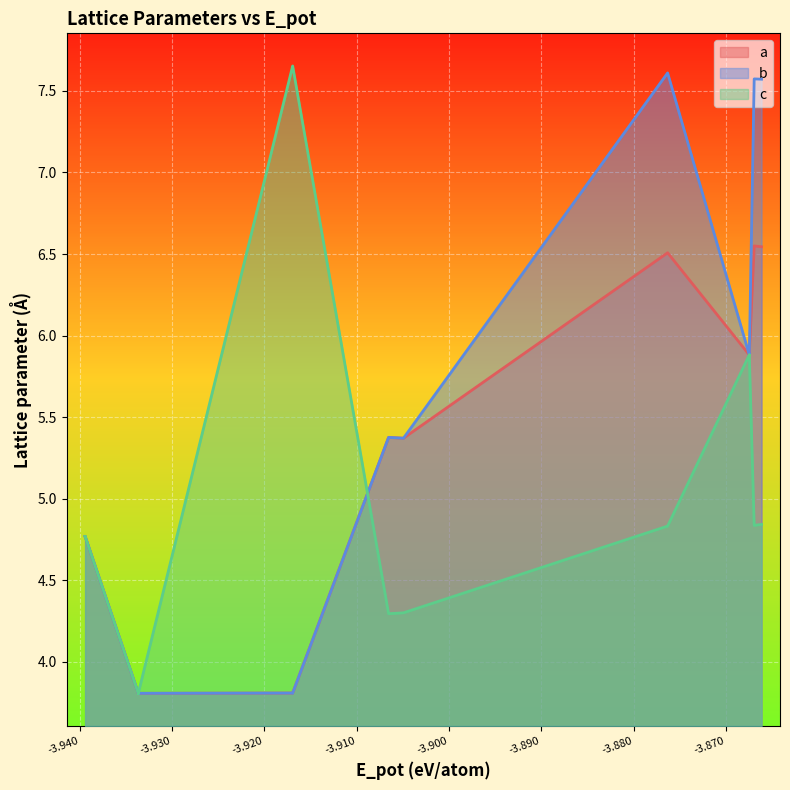

The value of a at 18 is 2.4. True or false?

False